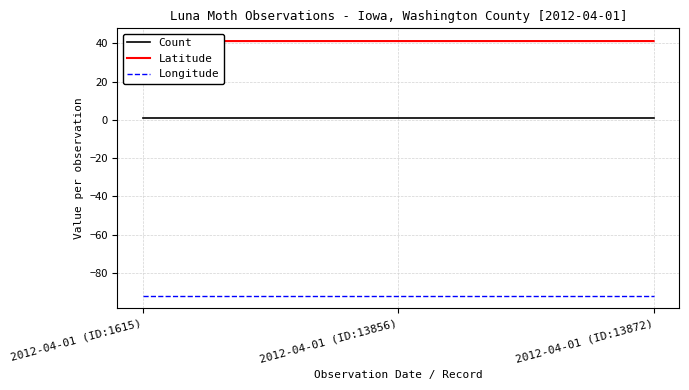

At how many categories does at least one series exceed -43?

3